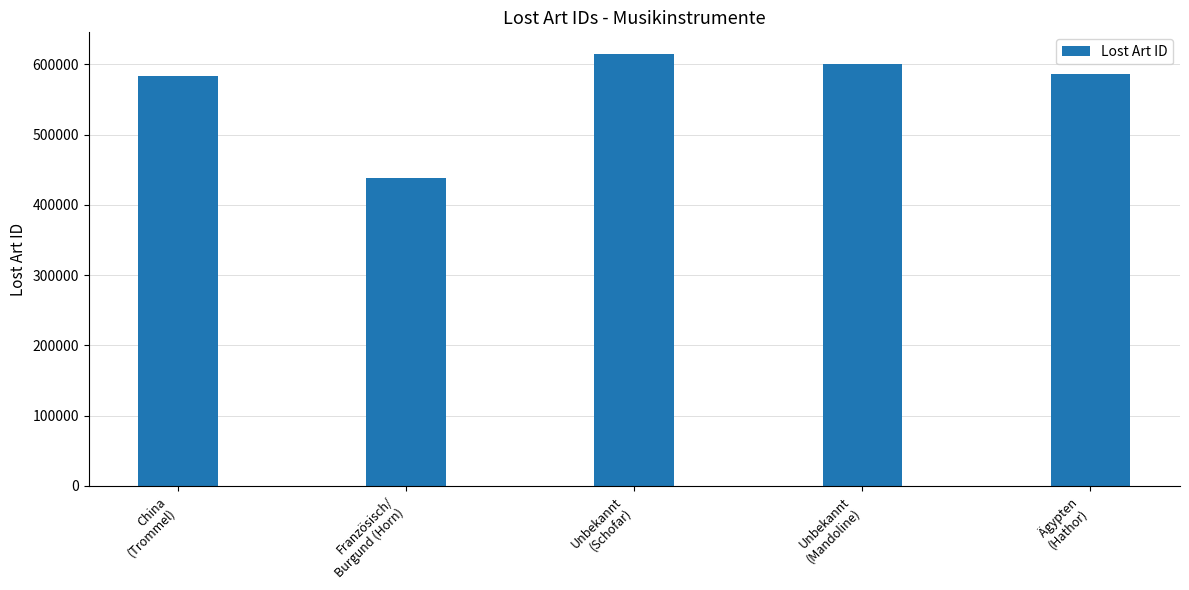

What is the change in value from China
(Trommel) to Ägypten
(Hathor)?

+3172